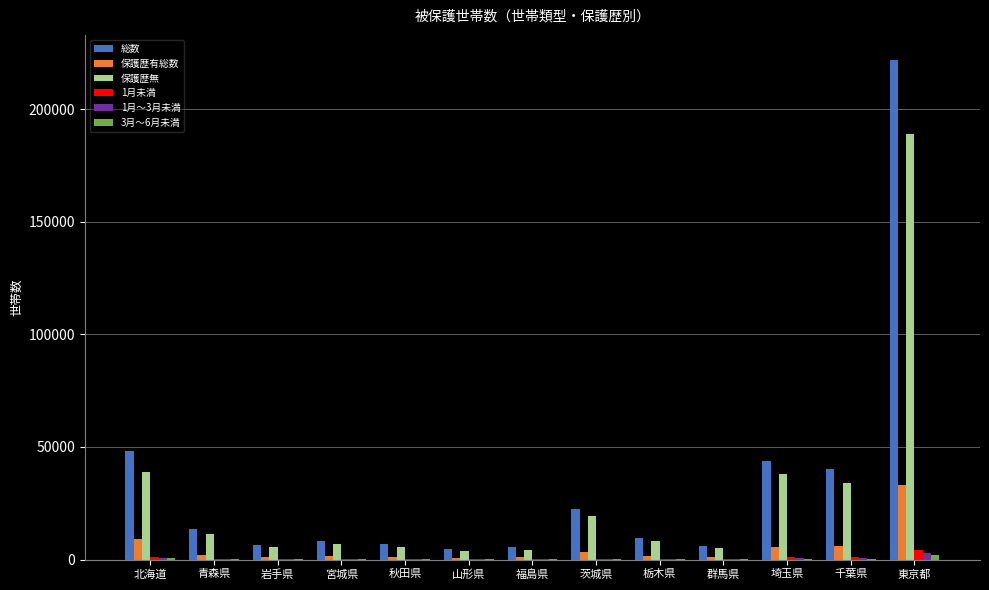

True or false: 総数 has a value of 355361 at 東京都.

False